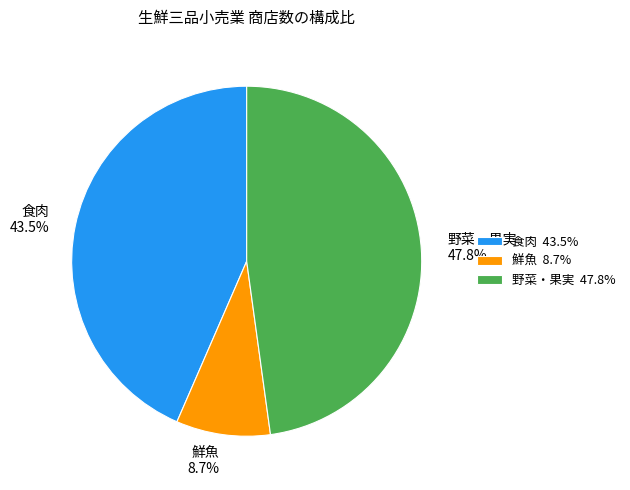

Does 食肉 represent more than half of the total?

No